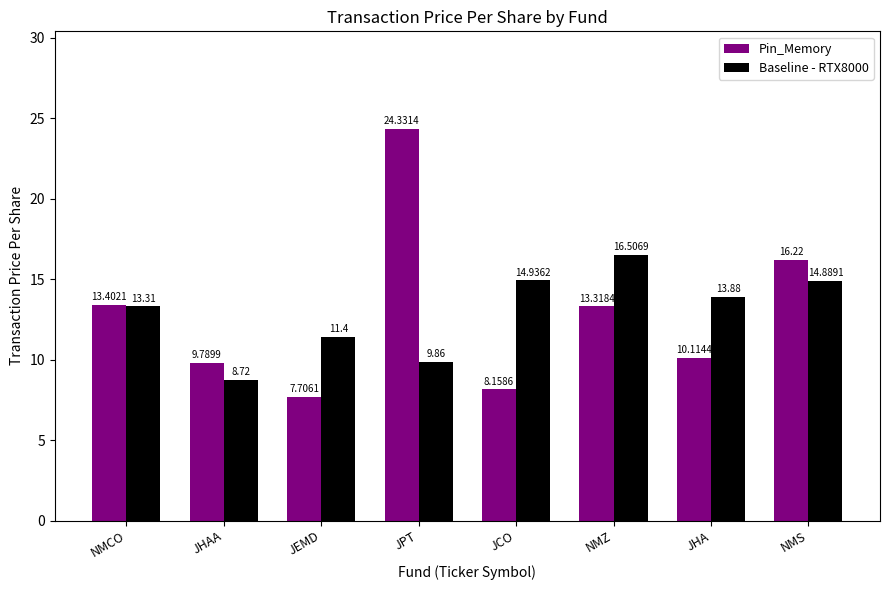

What is the difference between the Baseline - RTX8000 values at JPT and JHAA?

1.1